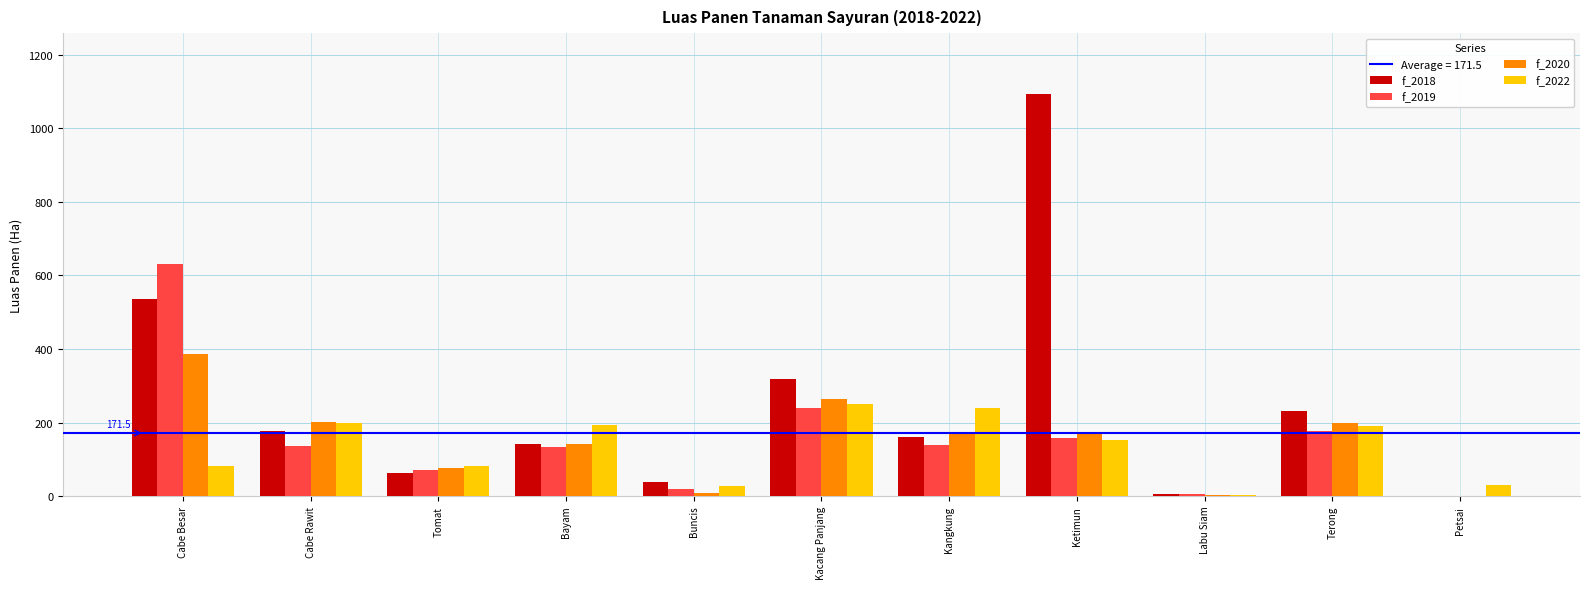

What value does the f_2018 series have at Bayam?

142.0